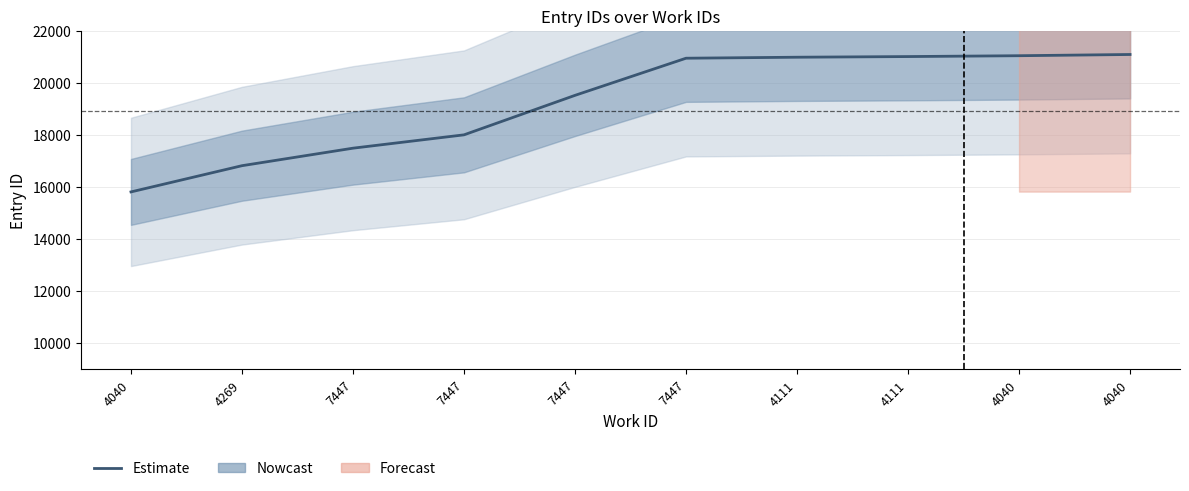

What is the label of the 7th point from the right?

7447